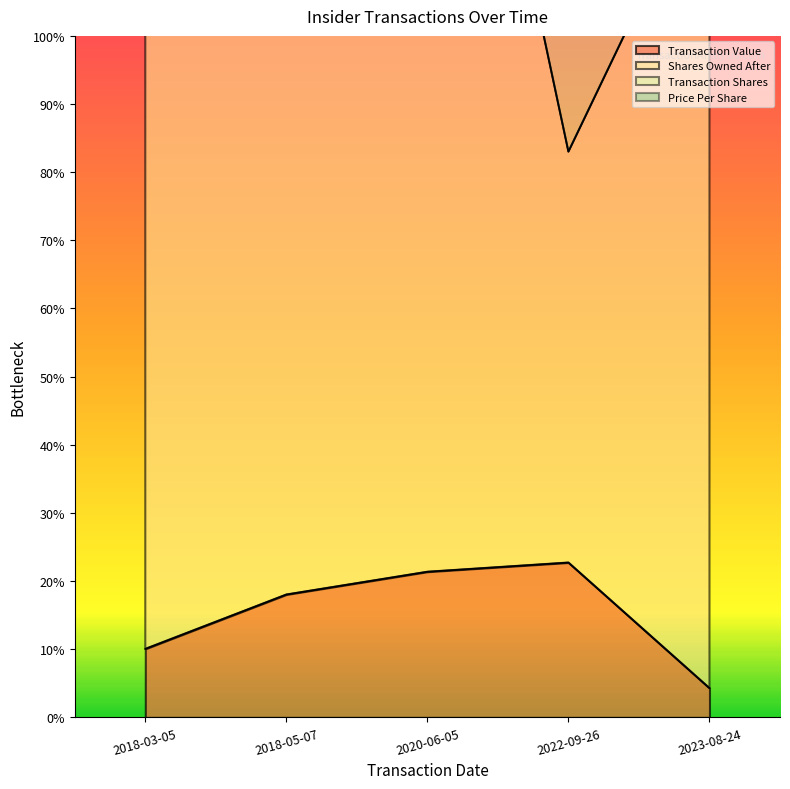

True or false: transactionValue has more than 1 points higher than both neighbors.

False